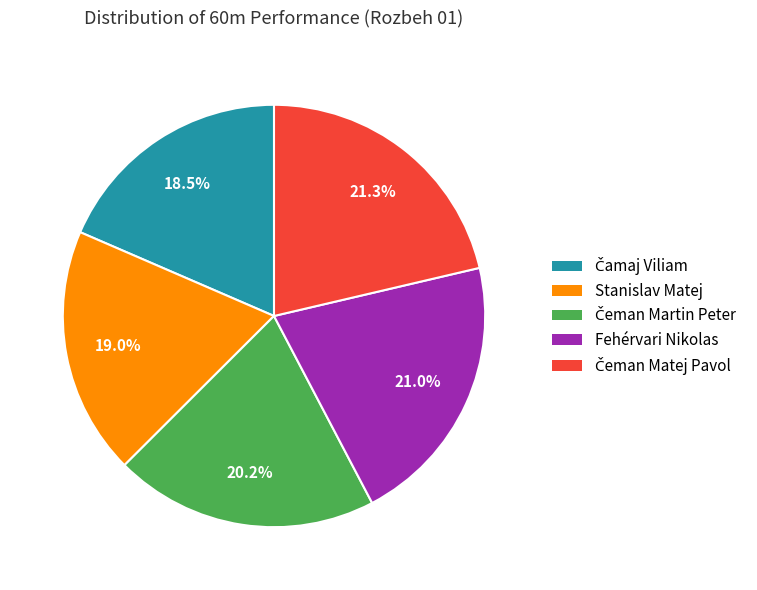

Is Fehérvari Nikolas the majority of the pie?

No